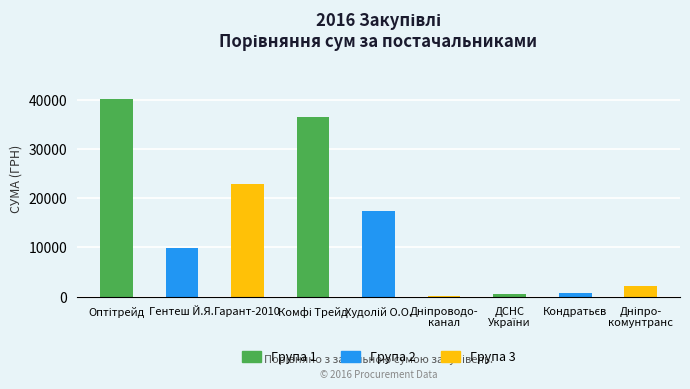

At which category is the sum across all series the highest?

Оптітрейд